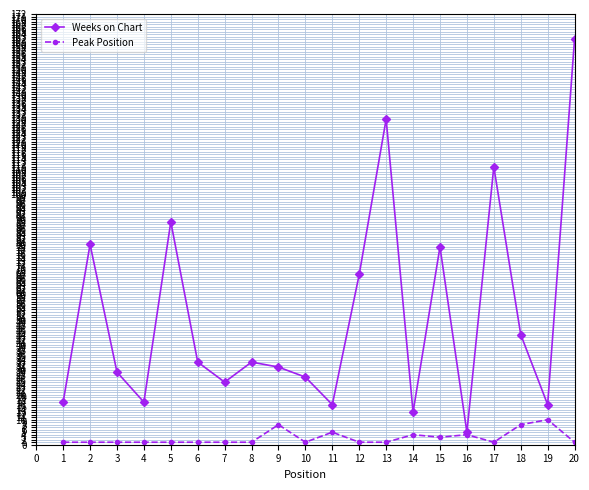

At which category is the sum across all series the highest?

20